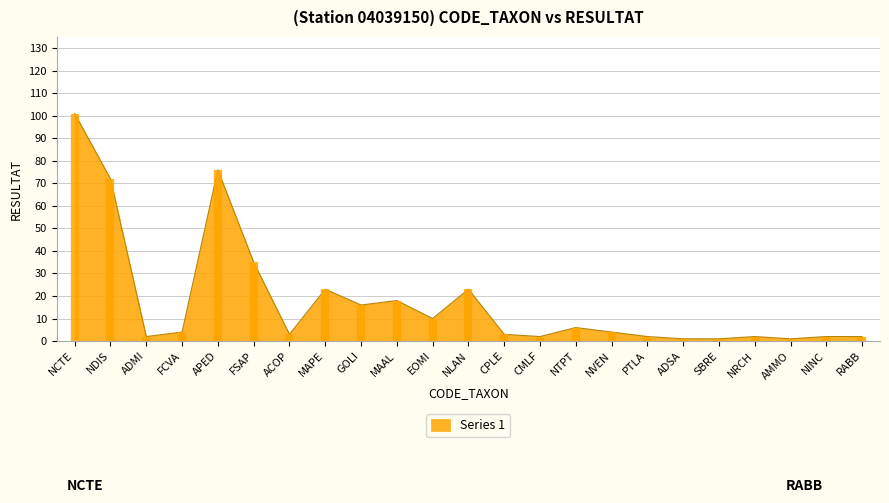

List the labels in order of value, smallest first.

ADSA, SBRE, AMMO, ADMI, CMLF, PTLA, NRCH, NINC, RABB, ACOP, CPLE, FCVA, NVEN, NTPT, EOMI, GOLI, MAAL, MAPE, NLAN, FSAP, NDIS, APED, NCTE